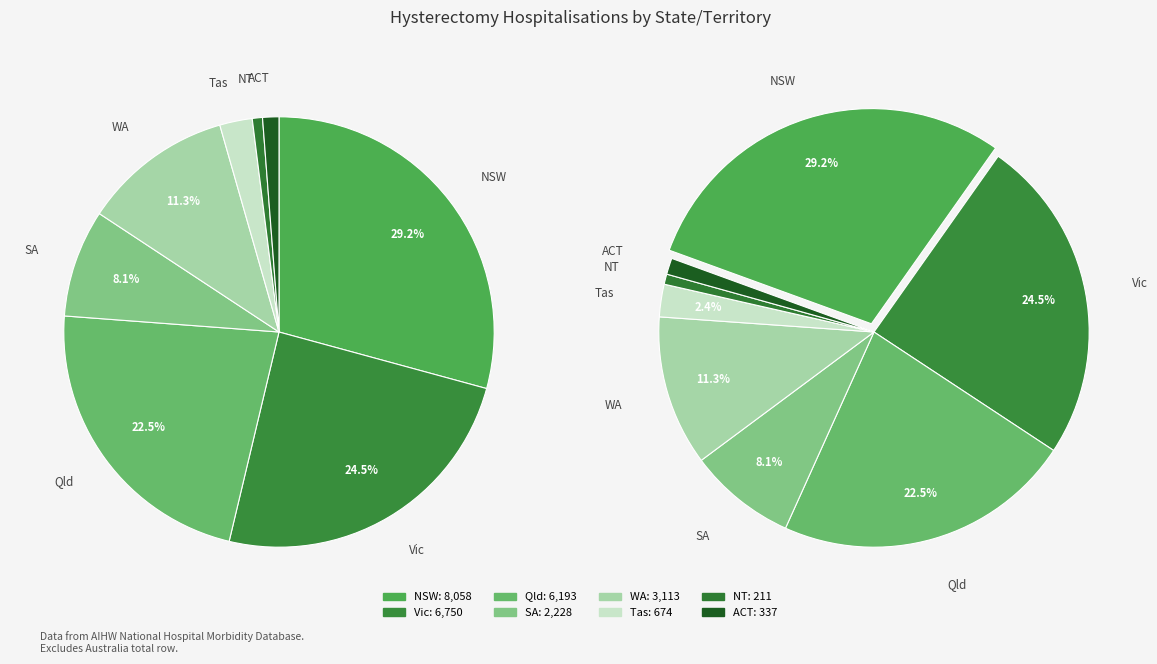

Combined, do NT and WA account for over 50%?

No